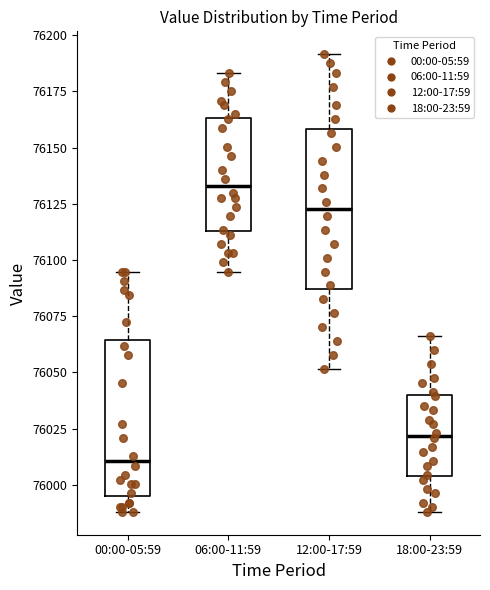

Reading left to right, transcribe this box plot: for each box, give where its median line is, the range the box spans, and where its two whiskers end, as read against the y-axis. The values are not printed on the chart, so give them approximately, as read against the axis.

00:00-05:59: median 76010, box 75995 to 76065, whiskers 75990 to 76095
06:00-11:59: median 76135, box 76115 to 76165, whiskers 76095 to 76185
12:00-17:59: median 76125, box 76085 to 76160, whiskers 76050 to 76190
18:00-23:59: median 76020, box 76005 to 76040, whiskers 75990 to 76065